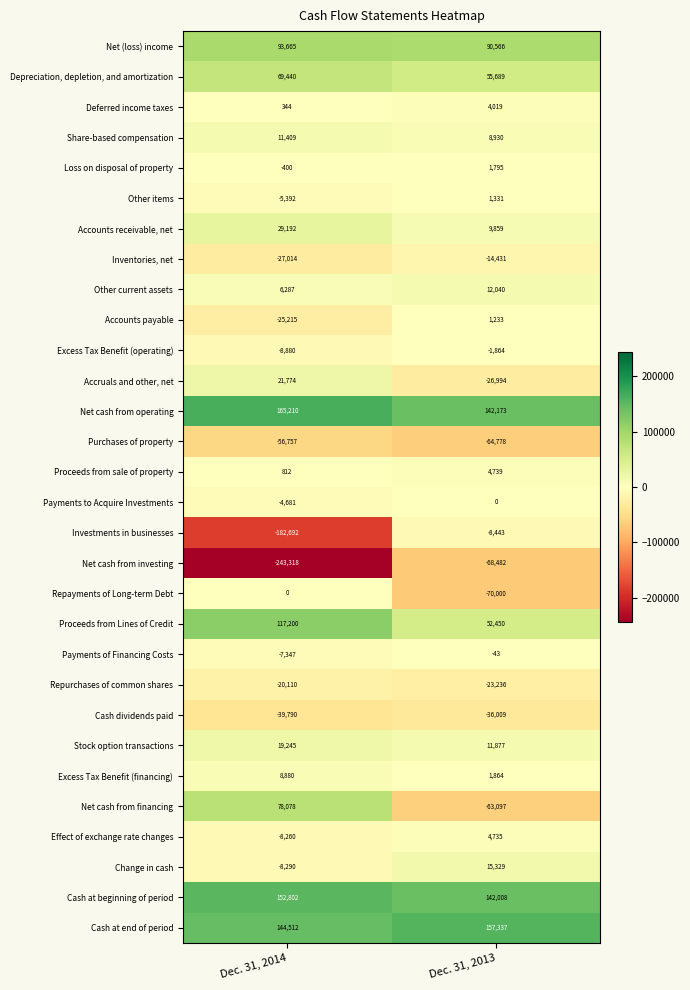

What is the sum of all Net cash from investing values?

-311800